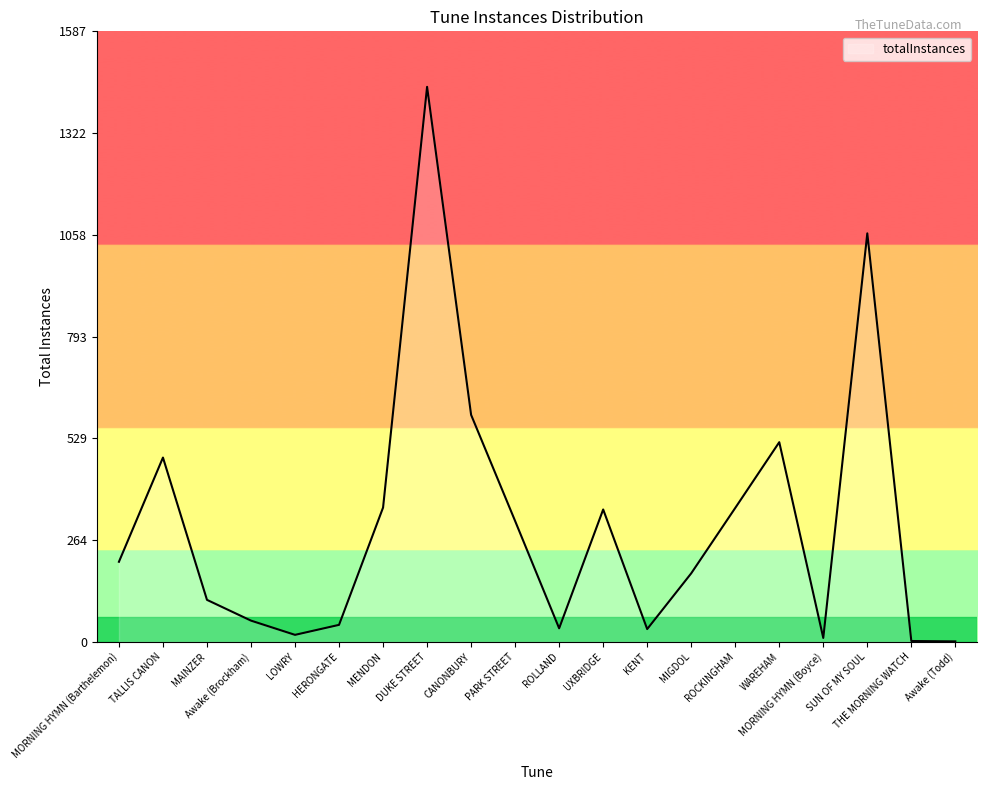

What is the greatest value displayed?

1443